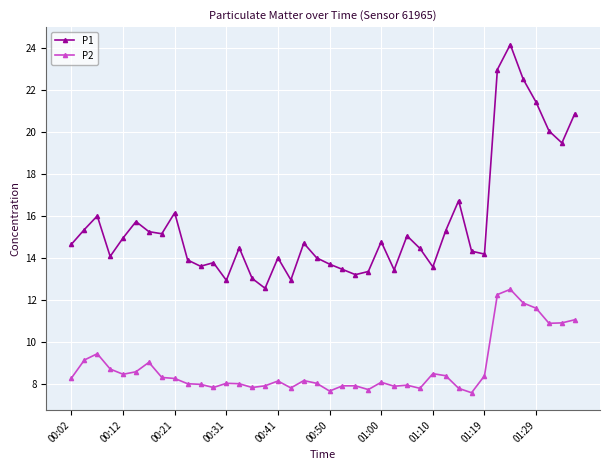

Which series has the largest total across all categories?

P1